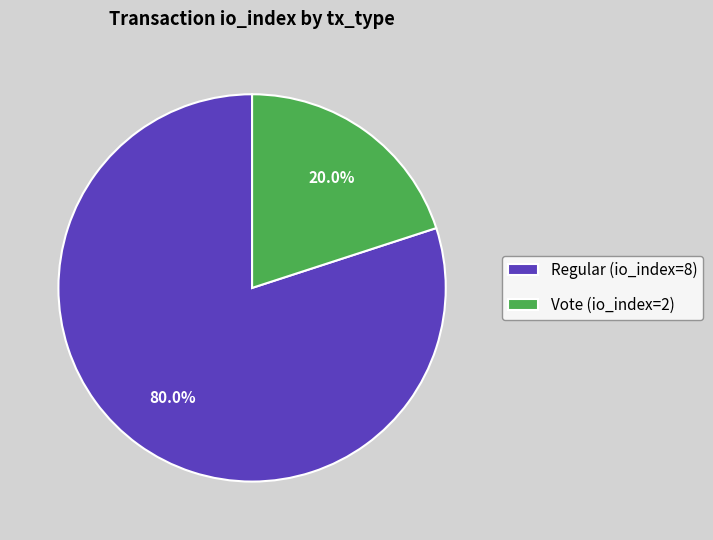

What percentage is the Vote (io_index=2) slice, to the nearest percent?

20%